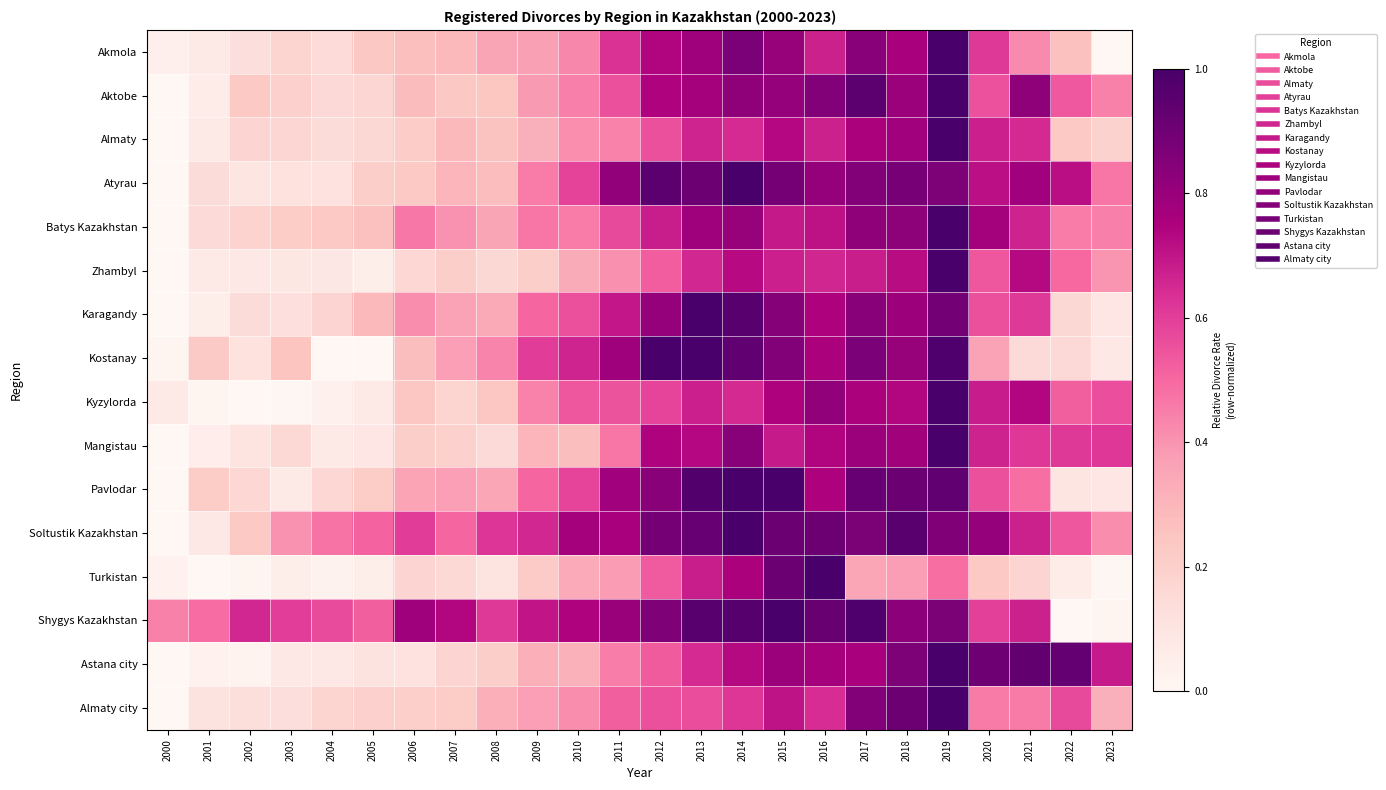

Reading right to left, transcribe all the data shown in this chart.

Akmola: 2023=0.0	2022=0.3	2021=0.4	2020=0.6	2019=1.0	2018=0.8	2017=0.8	2016=0.7	2015=0.8	2014=0.9	2013=0.8	2012=0.7	2011=0.6	2010=0.4	2009=0.4	2008=0.4	2007=0.3	2006=0.3	2005=0.2	2004=0.1	2003=0.2	2002=0.1	2001=0.1	2000=0.0
Aktobe: 2023=0.4	2022=0.5	2021=0.8	2020=0.6	2019=1.0	2018=0.8	2017=1.0	2016=0.9	2015=0.8	2014=0.8	2013=0.8	2012=0.7	2011=0.6	2010=0.4	2009=0.4	2008=0.2	2007=0.2	2006=0.3	2005=0.2	2004=0.2	2003=0.2	2002=0.2	2001=0.1	2000=0.0
Almaty: 2023=0.2	2022=0.2	2021=0.6	2020=0.7	2019=1.0	2018=0.8	2017=0.8	2016=0.7	2015=0.7	2014=0.6	2013=0.7	2012=0.6	2011=0.4	2010=0.4	2009=0.3	2008=0.3	2007=0.3	2006=0.2	2005=0.2	2004=0.1	2003=0.2	2002=0.2	2001=0.1	2000=0.0
Atyrau: 2023=0.5	2022=0.7	2021=0.8	2020=0.7	2019=0.9	2018=0.9	2017=0.9	2016=0.8	2015=0.9	2014=1.0	2013=0.9	2012=1.0	2011=0.8	2010=0.6	2009=0.5	2008=0.3	2007=0.3	2006=0.2	2005=0.2	2004=0.1	2003=0.1	2002=0.1	2001=0.1	2000=0.0
Batys Kazakhstan: 2023=0.4	2022=0.5	2021=0.7	2020=0.8	2019=1.0	2018=0.8	2017=0.8	2016=0.7	2015=0.7	2014=0.8	2013=0.8	2012=0.7	2011=0.6	2010=0.5	2009=0.5	2008=0.4	2007=0.4	2006=0.5	2005=0.3	2004=0.2	2003=0.2	2002=0.2	2001=0.1	2000=0.0
Zhambyl: 2023=0.4	2022=0.5	2021=0.7	2020=0.5	2019=1.0	2018=0.7	2017=0.7	2016=0.7	2015=0.7	2014=0.7	2013=0.7	2012=0.5	2011=0.4	2010=0.3	2009=0.2	2008=0.2	2007=0.2	2006=0.2	2005=0.1	2004=0.1	2003=0.1	2002=0.1	2001=0.1	2000=0.0
Karagandy: 2023=0.1	2022=0.2	2021=0.6	2020=0.6	2019=0.9	2018=0.8	2017=0.8	2016=0.7	2015=0.8	2014=1.0	2013=1.0	2012=0.8	2011=0.7	2010=0.6	2009=0.5	2008=0.3	2007=0.4	2006=0.4	2005=0.3	2004=0.2	2003=0.1	2002=0.1	2001=0.0	2000=0.0
Kostanay: 2023=0.1	2022=0.2	2021=0.2	2020=0.4	2019=1.0	2018=0.8	2017=0.9	2016=0.8	2015=0.9	2014=0.9	2013=1.0	2012=1.0	2011=0.8	2010=0.7	2009=0.6	2008=0.4	2007=0.4	2006=0.3	2005=0.0	2004=0.0	2003=0.2	2002=0.1	2001=0.2	2000=0.0
Kyzylorda: 2023=0.6	2022=0.5	2021=0.7	2020=0.7	2019=1.0	2018=0.7	2017=0.8	2016=0.8	2015=0.7	2014=0.6	2013=0.7	2012=0.6	2011=0.5	2010=0.5	2009=0.4	2008=0.2	2007=0.2	2006=0.2	2005=0.1	2004=0.0	2003=0.0	2002=0.0	2001=0.0	2000=0.1
Mangistau: 2023=0.6	2022=0.6	2021=0.6	2020=0.7	2019=1.0	2018=0.8	2017=0.8	2016=0.7	2015=0.7	2014=0.8	2013=0.7	2012=0.7	2011=0.5	2010=0.3	2009=0.3	2008=0.2	2007=0.2	2006=0.2	2005=0.1	2004=0.1	2003=0.2	2002=0.1	2001=0.1	2000=0.0
Pavlodar: 2023=0.1	2022=0.1	2021=0.5	2020=0.6	2019=0.9	2018=0.9	2017=0.9	2016=0.7	2015=1.0	2014=1.0	2013=1.0	2012=0.8	2011=0.8	2010=0.6	2009=0.5	2008=0.4	2007=0.4	2006=0.4	2005=0.2	2004=0.2	2003=0.1	2002=0.2	2001=0.2	2000=0.0
Soltustik Kazakhstan: 2023=0.4	2022=0.5	2021=0.7	2020=0.8	2019=0.9	2018=1.0	2017=0.9	2016=0.9	2015=0.9	2014=1.0	2013=0.9	2012=0.9	2011=0.8	2010=0.8	2009=0.7	2008=0.6	2007=0.5	2006=0.6	2005=0.5	2004=0.5	2003=0.4	2002=0.2	2001=0.1	2000=0.0
Turkistan: 2023=0.0	2022=0.1	2021=0.2	2020=0.2	2019=0.5	2018=0.4	2017=0.3	2016=1.0	2015=0.9	2014=0.8	2013=0.7	2012=0.5	2011=0.4	2010=0.3	2009=0.2	2008=0.1	2007=0.2	2006=0.2	2005=0.0	2004=0.0	2003=0.1	2002=0.0	2001=0.0	2000=0.0
Shygys Kazakhstan: 2023=0.0	2022=0.0	2021=0.7	2020=0.6	2019=0.9	2018=0.8	2017=1.0	2016=0.9	2015=1.0	2014=1.0	2013=1.0	2012=0.9	2011=0.8	2010=0.7	2009=0.7	2008=0.6	2007=0.7	2006=0.8	2005=0.5	2004=0.6	2003=0.6	2002=0.7	2001=0.5	2000=0.4
Astana city: 2023=0.7	2022=0.9	2021=0.9	2020=0.9	2019=1.0	2018=0.9	2017=0.8	2016=0.8	2015=0.8	2014=0.7	2013=0.6	2012=0.5	2011=0.5	2010=0.3	2009=0.3	2008=0.2	2007=0.2	2006=0.1	2005=0.1	2004=0.1	2003=0.1	2002=0.0	2001=0.0	2000=0.0
Almaty city: 2023=0.3	2022=0.6	2021=0.5	2020=0.5	2019=1.0	2018=0.9	2017=0.9	2016=0.6	2015=0.7	2014=0.6	2013=0.6	2012=0.6	2011=0.5	2010=0.4	2009=0.4	2008=0.3	2007=0.2	2006=0.2	2005=0.2	2004=0.2	2003=0.1	2002=0.1	2001=0.1	2000=0.0